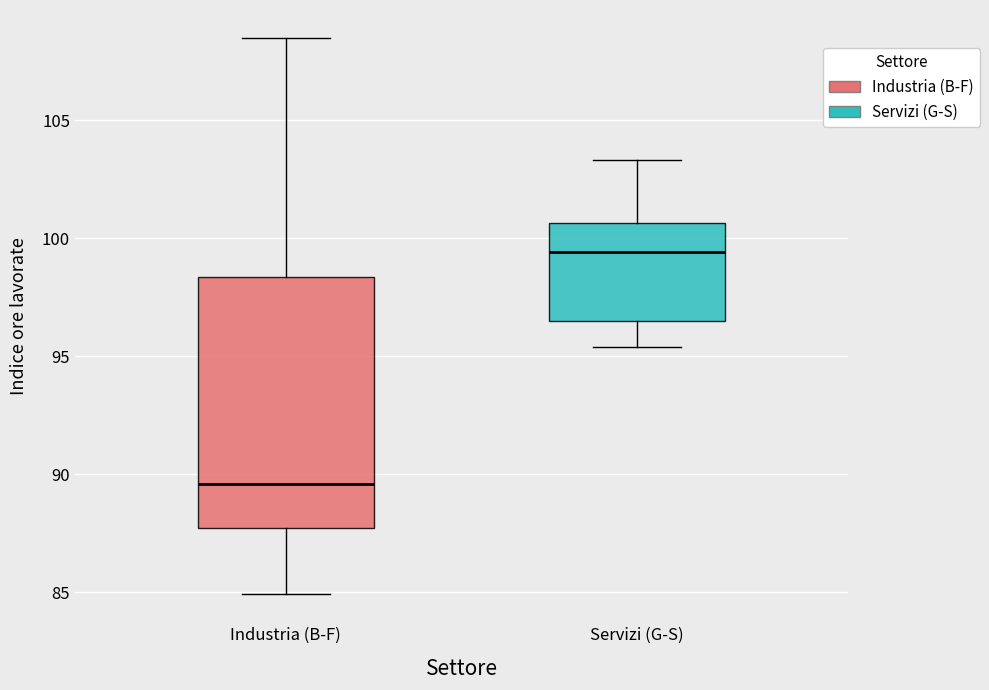

Reading left to right, transcribe this box plot: for each box, give where its median line is, the range the box spans, and where its two whiskers end, as read against the y-axis. The values are not printed on the chart, so give them approximately, as read against the axis.

Industria (B-F): median 89.5, box 87.5 to 98.5, whiskers 85.0 to 108.5
Servizi (G-S): median 99.5, box 96.5 to 100.5, whiskers 95.5 to 103.5